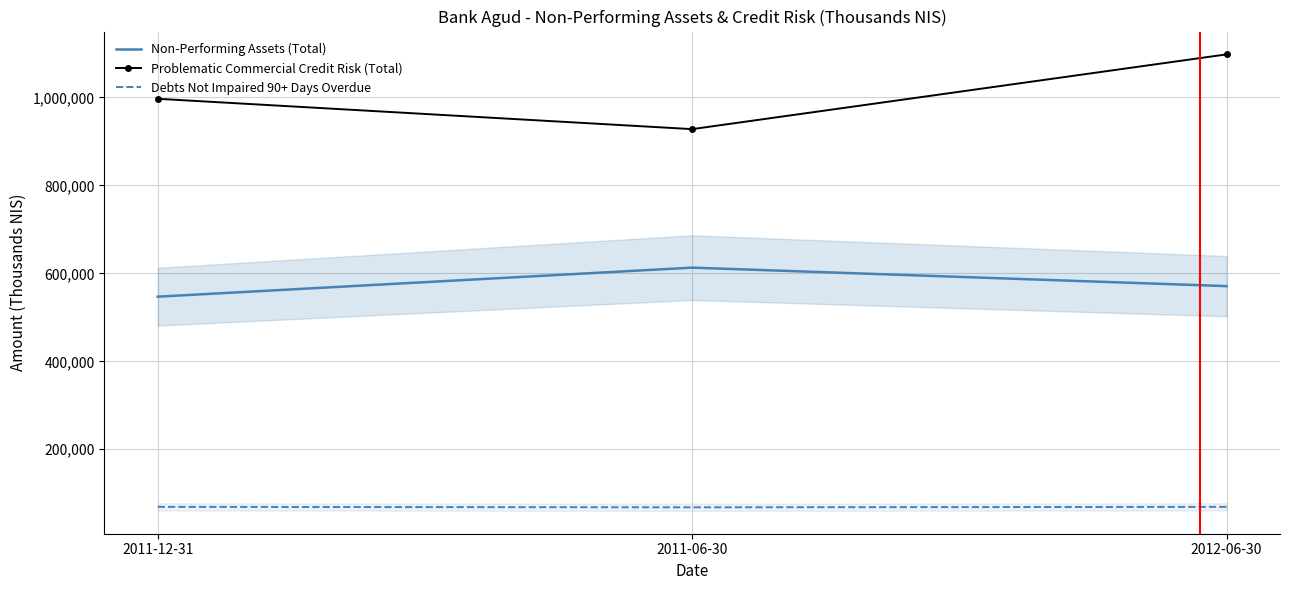

What is the difference between the maximum and minimum values in the Non-Performing Assets (Total) series?

66000